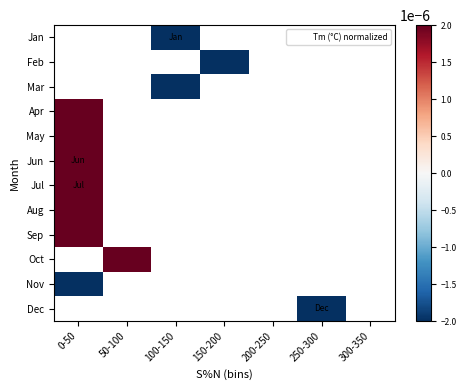

At which category does the chart reach its minimum across all series?

100-150